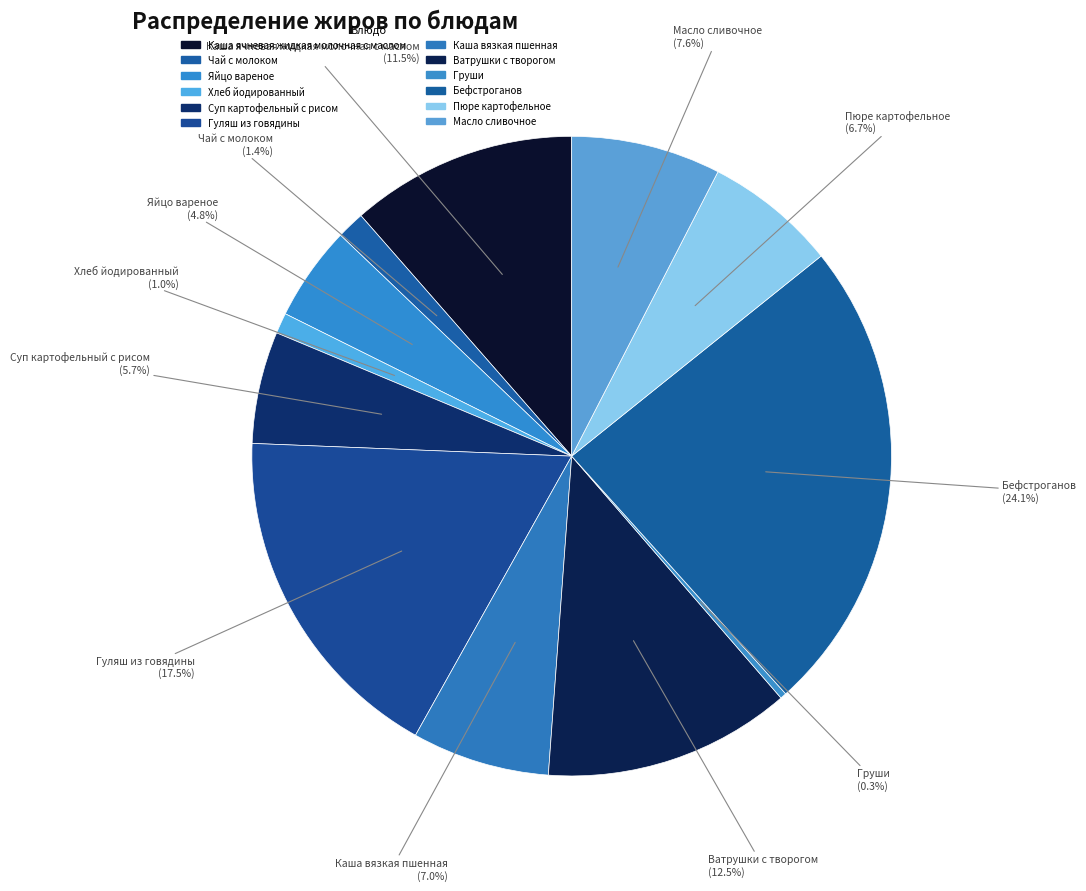

How many slices are in this pie chart?

12